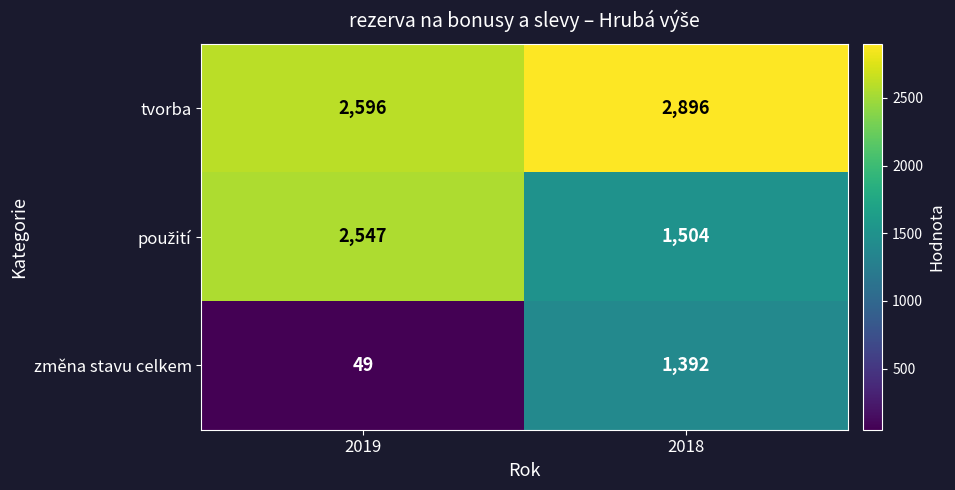

What is the greatest value displayed?

2896